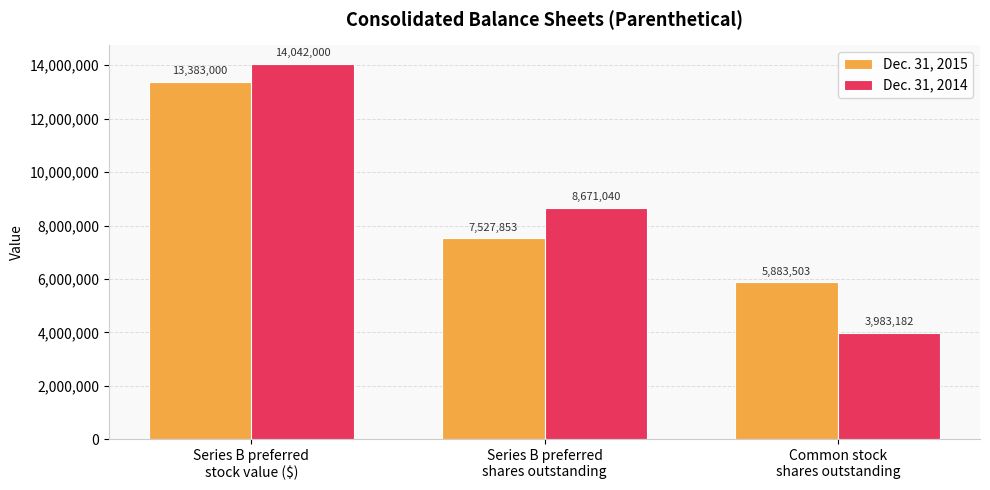

What is the value of the Dec. 31, 2014 bar at the 1st from the left?

14042000